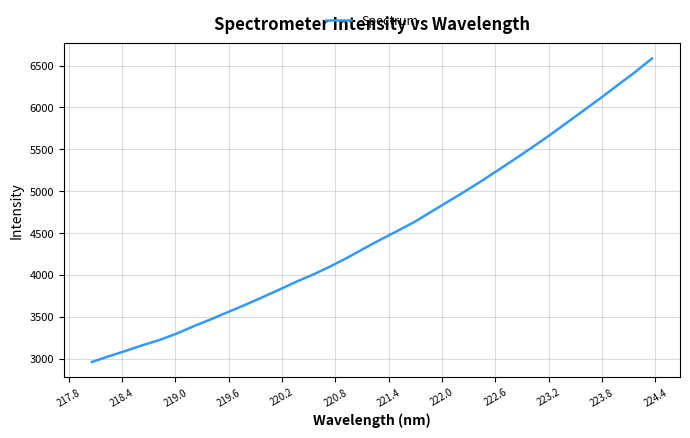

What is the smallest value displayed?

2961.9